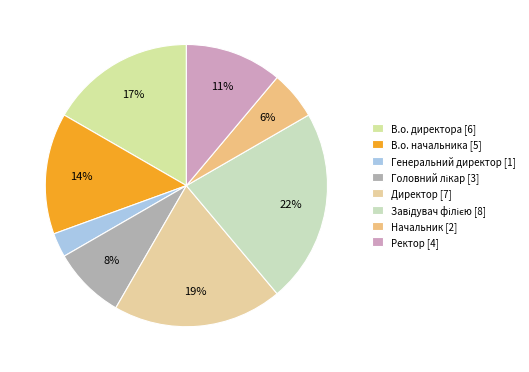

Does any single category account for the majority?

No